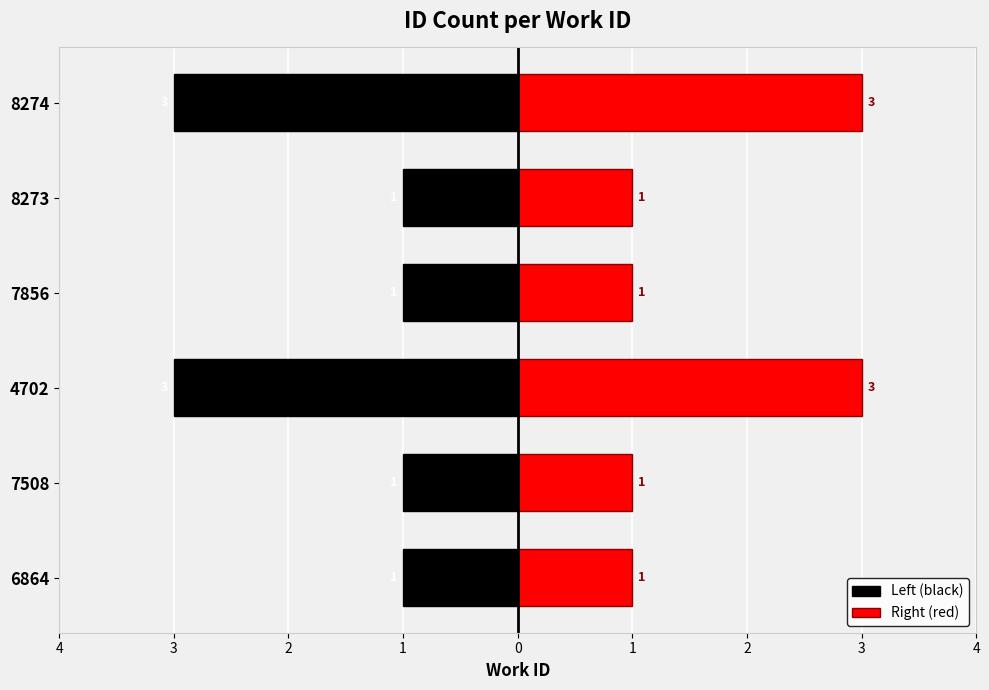

Between 7508 and 4702, which series saw the biggest shift?

Left (black)